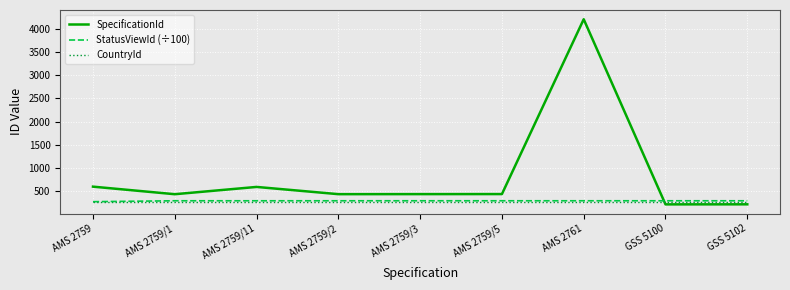

What is the sum of all CountryId values?

2412.0